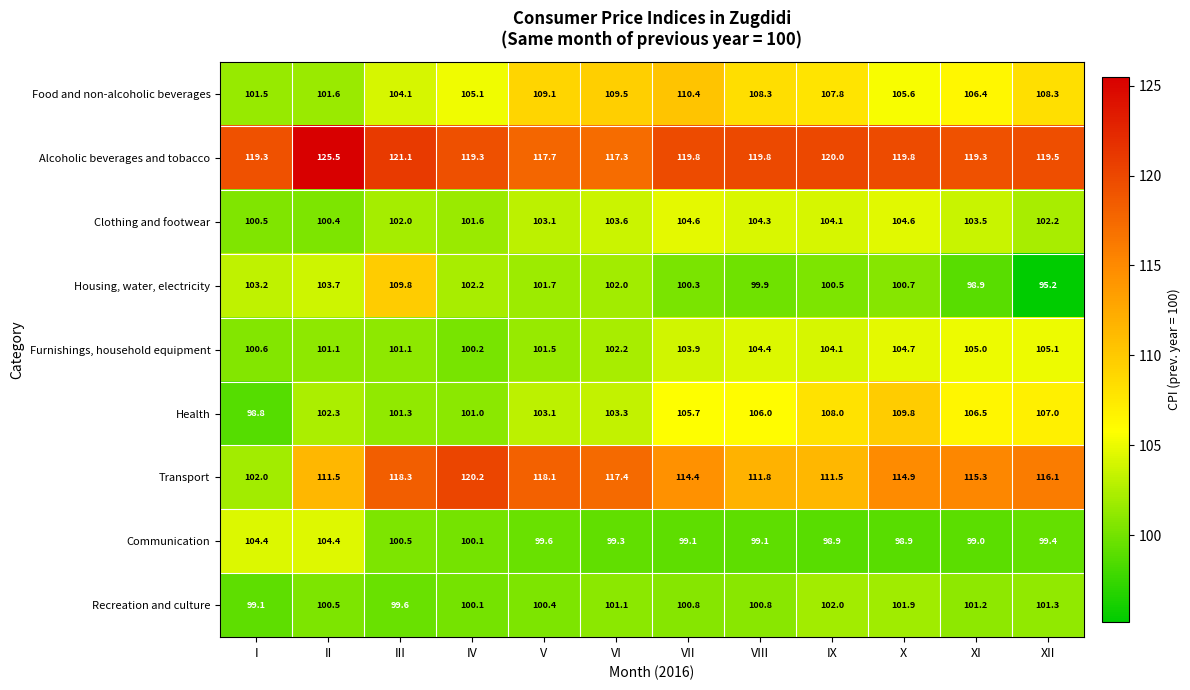

What is the spread (max minus min) of values at VII?

20.7